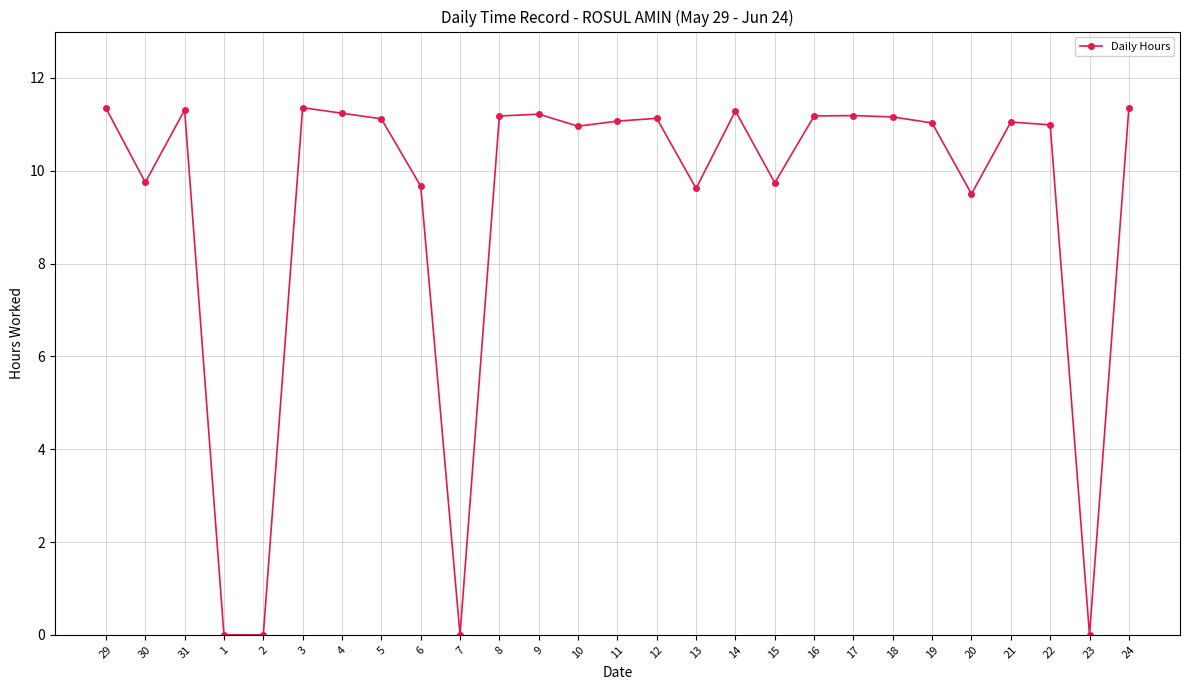

What is the maximum value shown in the chart?

11.4